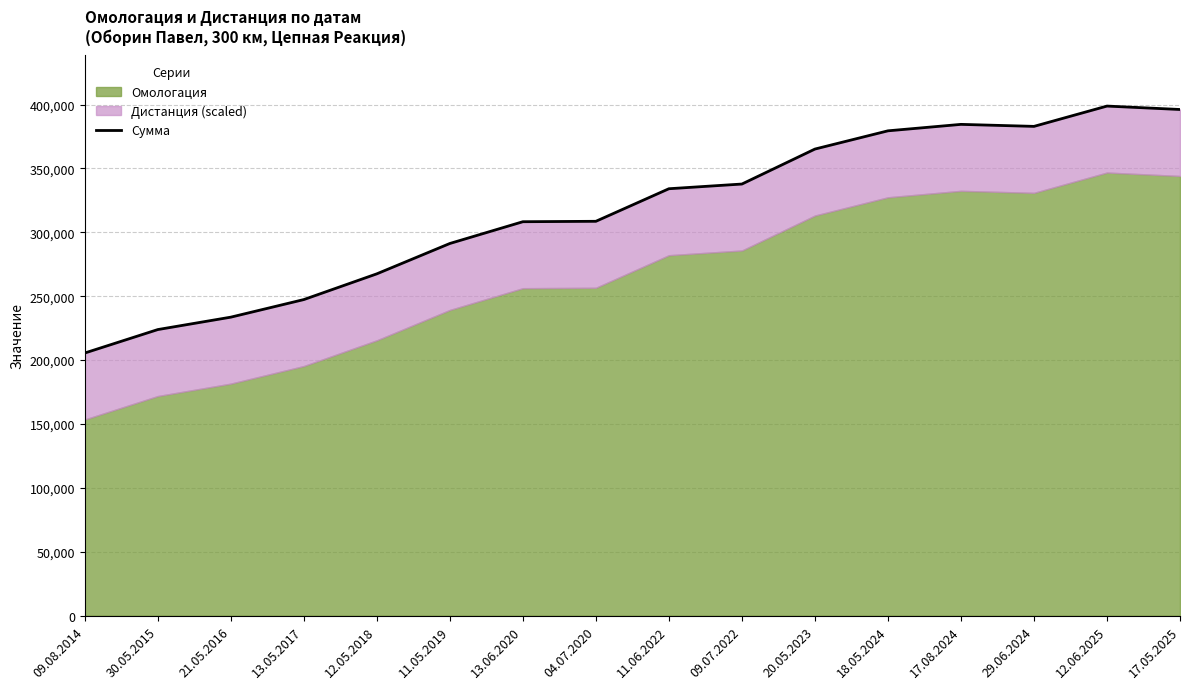

What is the value of the 14th point from the left?

382900.1